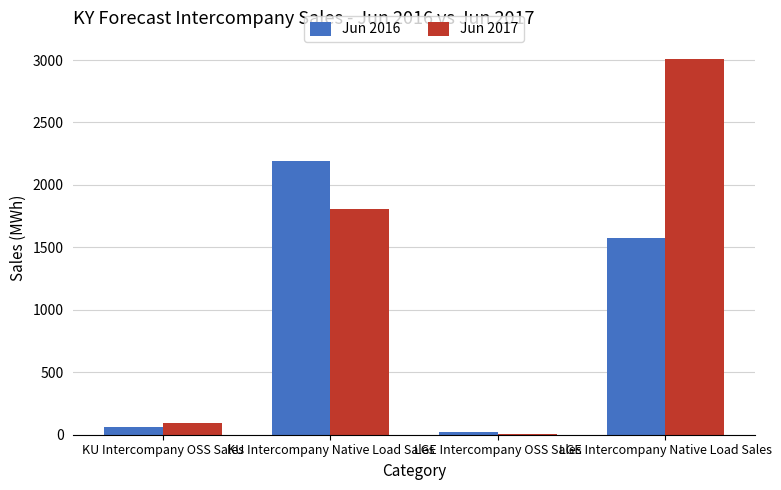

Does the chart contain stacked bars?

No